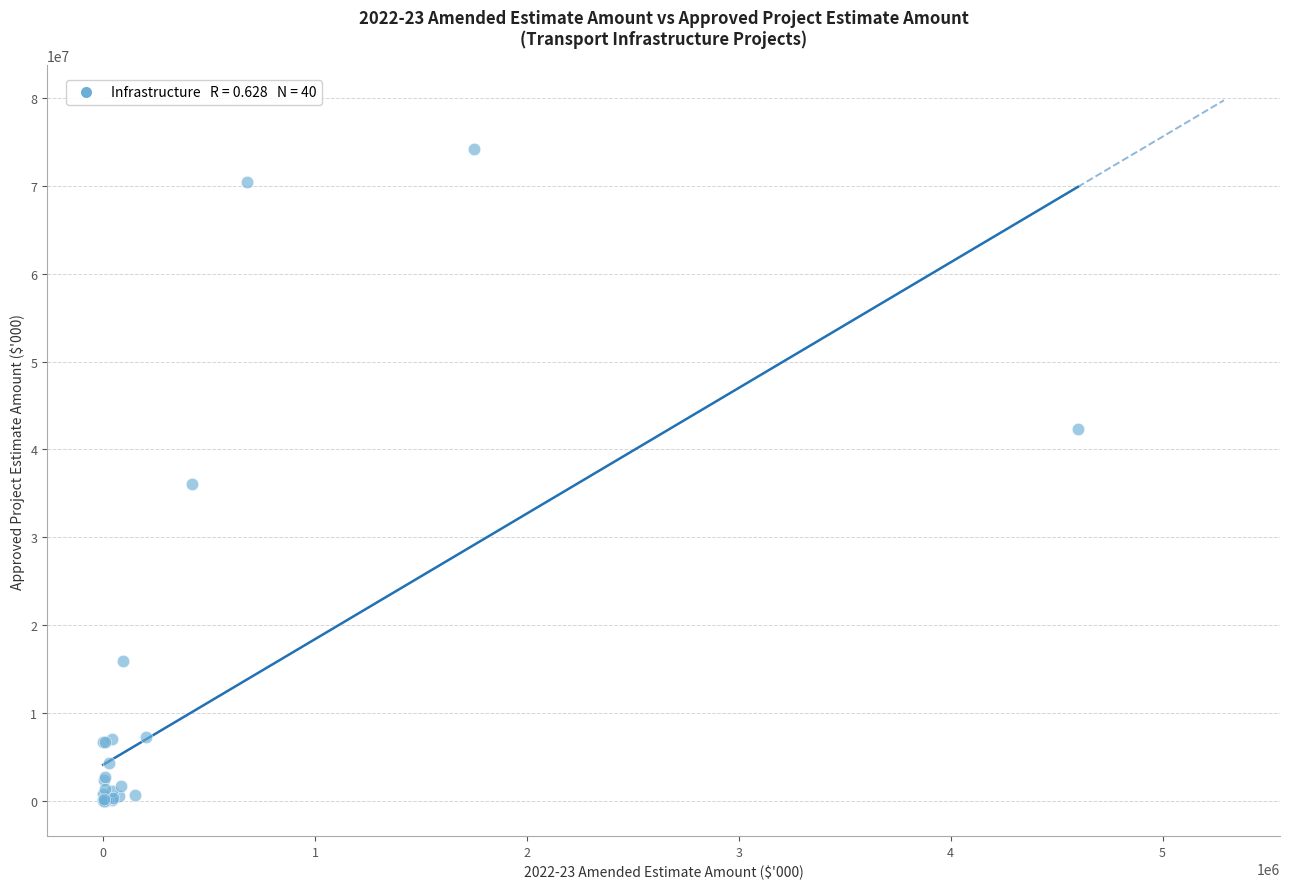

What Y value in the scatter plot is closest to 37089550?

36038900